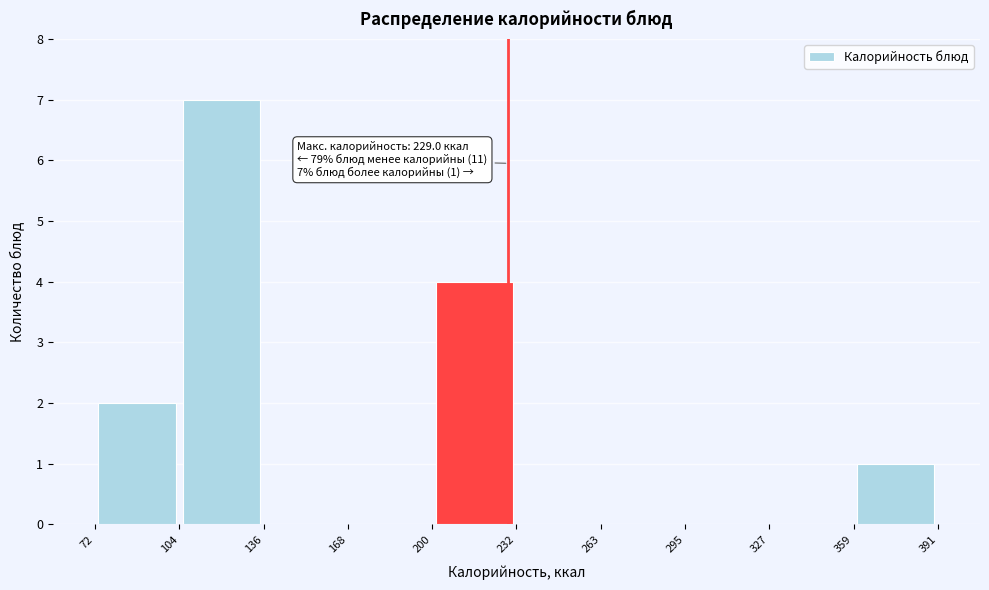

Which range on the x-axis has the tallest bar?

104 to 136